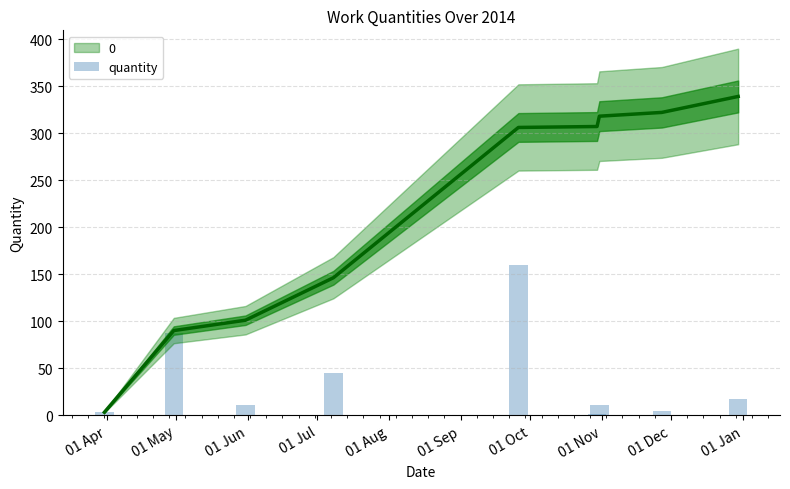

The chart shows a value of 45.2 at 01 Jul. True or false?

True